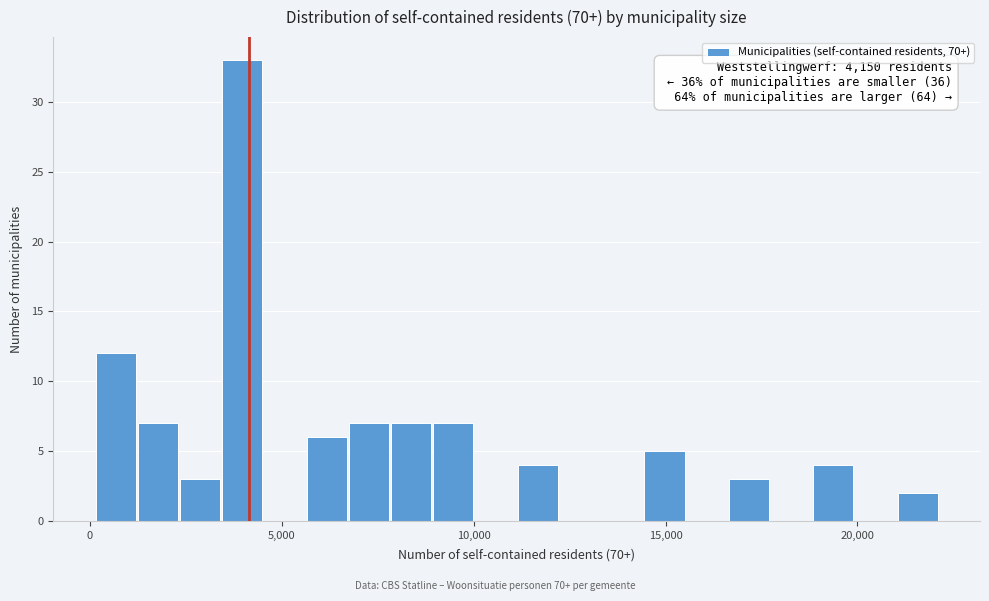

Around what value on the x-axis is the tallest bar? Give the approximate position of its centre, as read against the axis.

4000